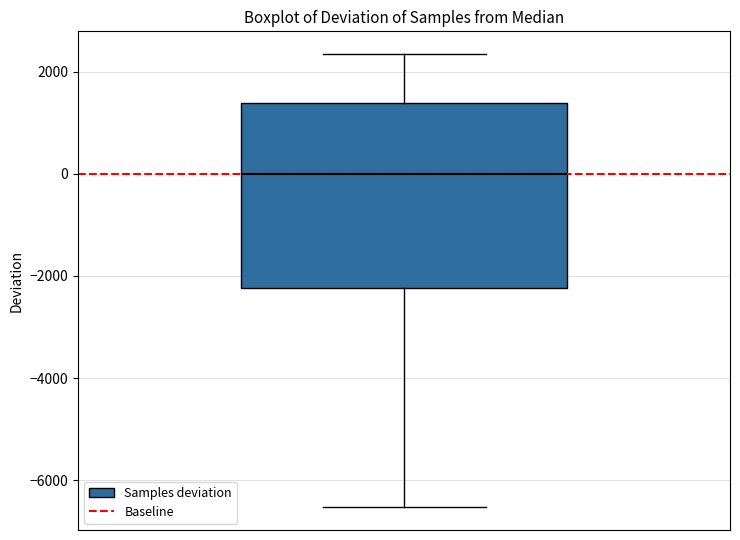

Read this box plot against the y-axis: the position of the median line, the range covered by the box, and the ends of both whiskers. The values are not printed on the chart, so give them approximately, as read against the axis.

median 0, box -2200 to 1400, whiskers -6600 to 2400